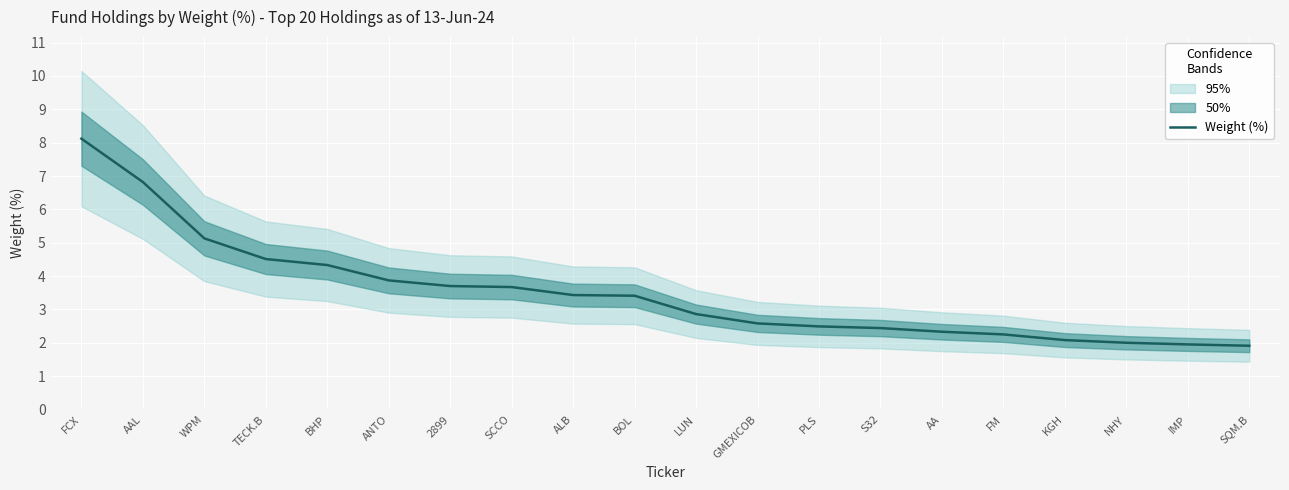

What is the sum of the values at TECK.B and AAL?

11.3